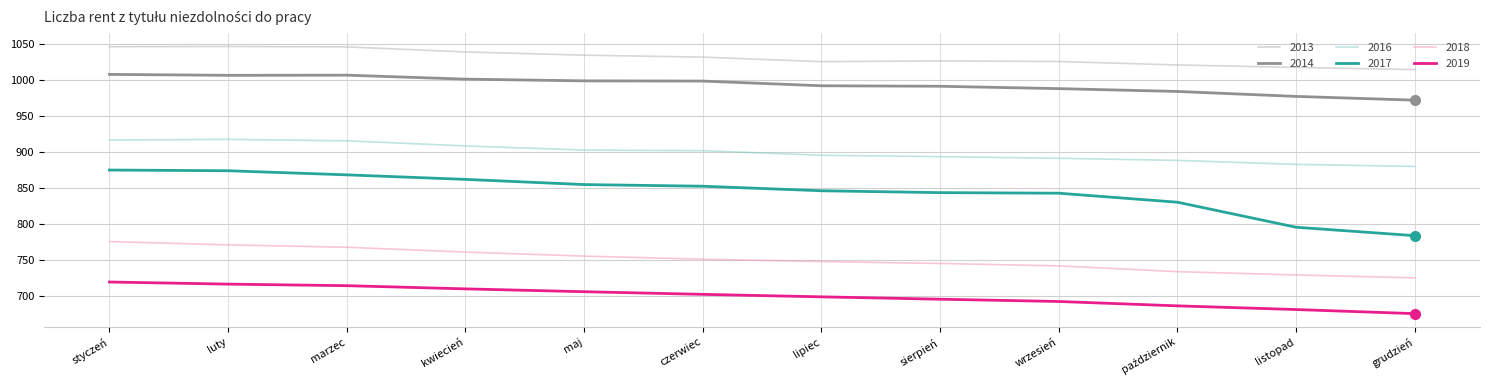

What are all the series names shown in the legend?

2013, 2014, 2016, 2017, 2018, 2019